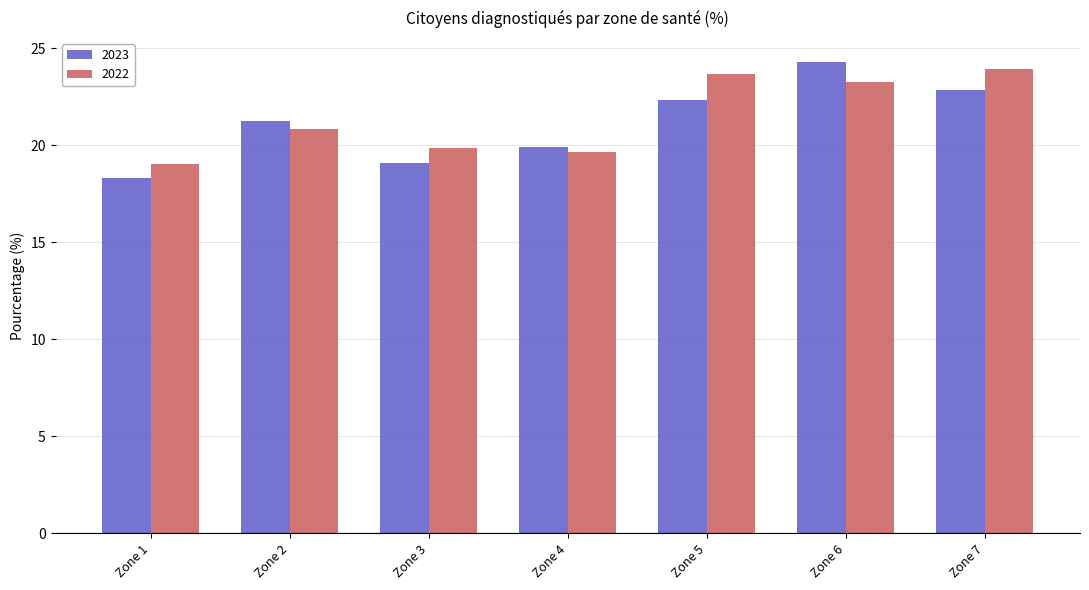

The 2022 series shows 19.9 at Zone 3. True or false?

True